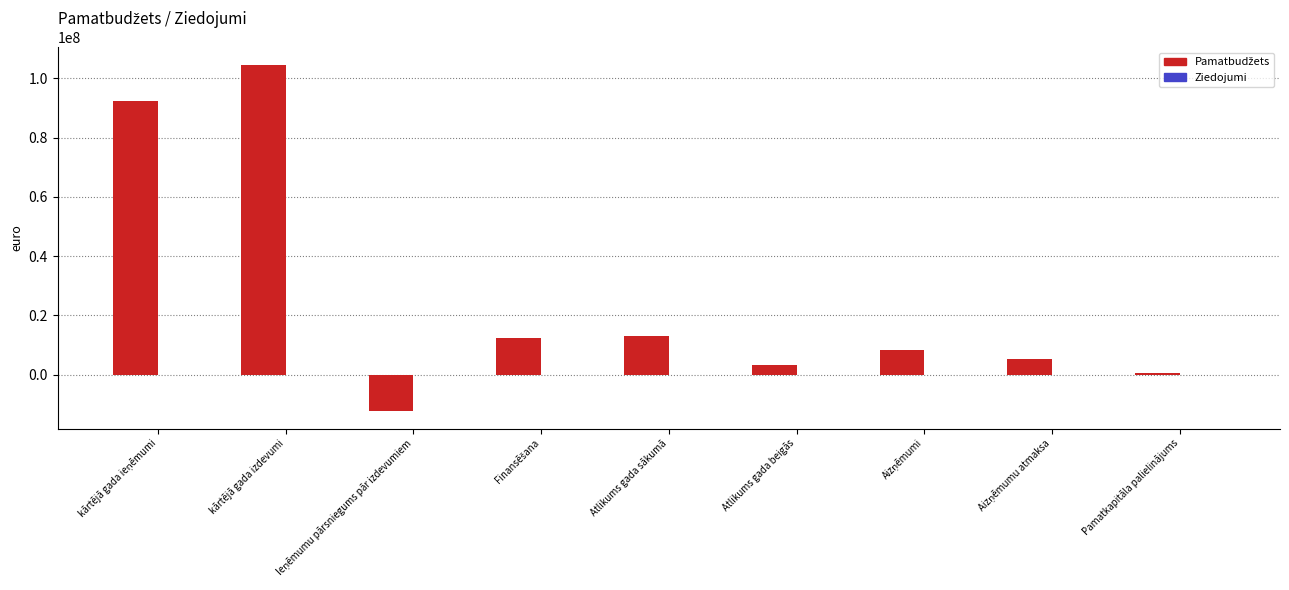

At which category is the sum across all series the highest?

kārtējā gada izdevumi